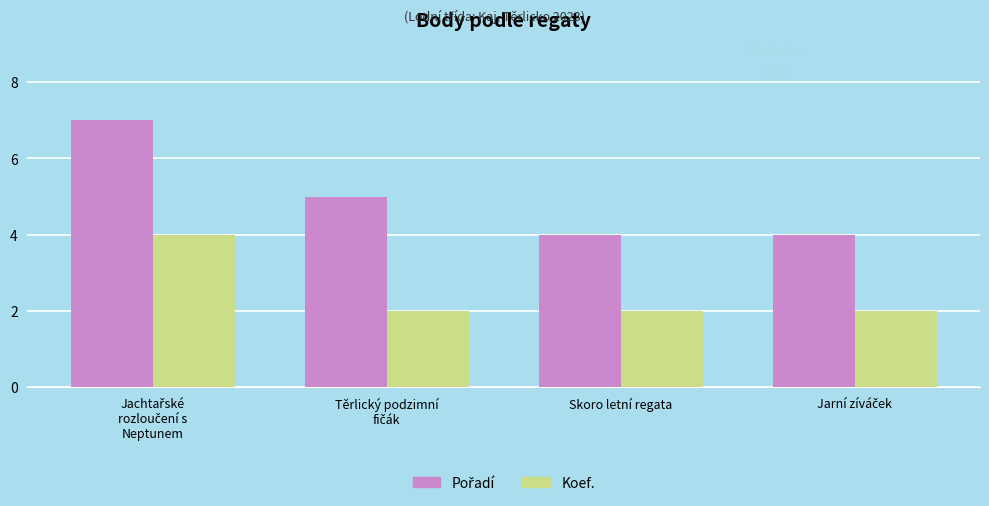

What is the total value across all series at Skoro letní regata?

6